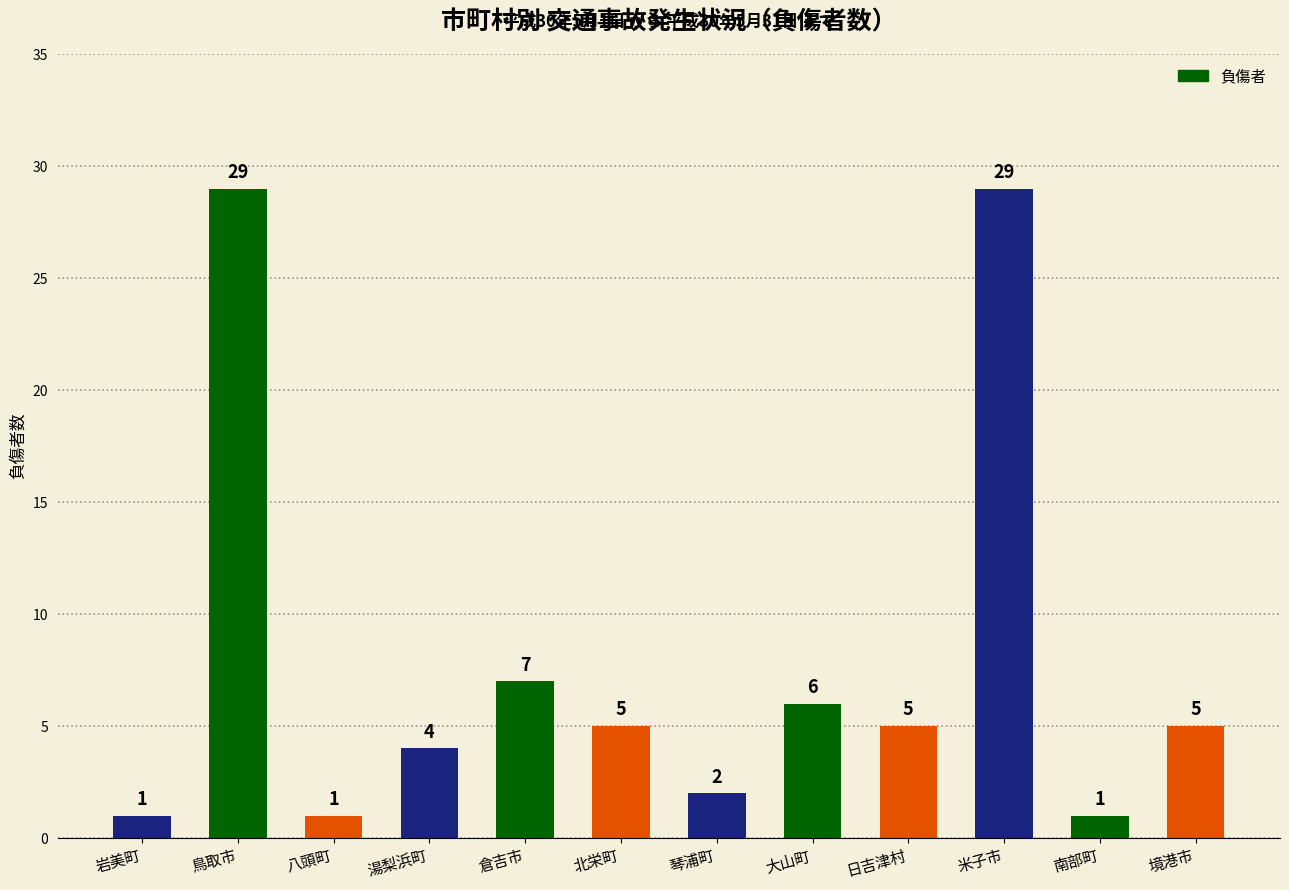

Which has a higher value, 南部町 or 琴浦町?

琴浦町